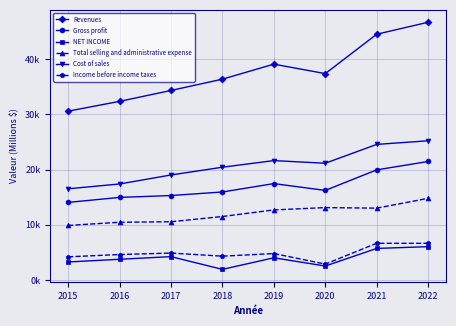

Is this an area chart (filled region under the line)?

No